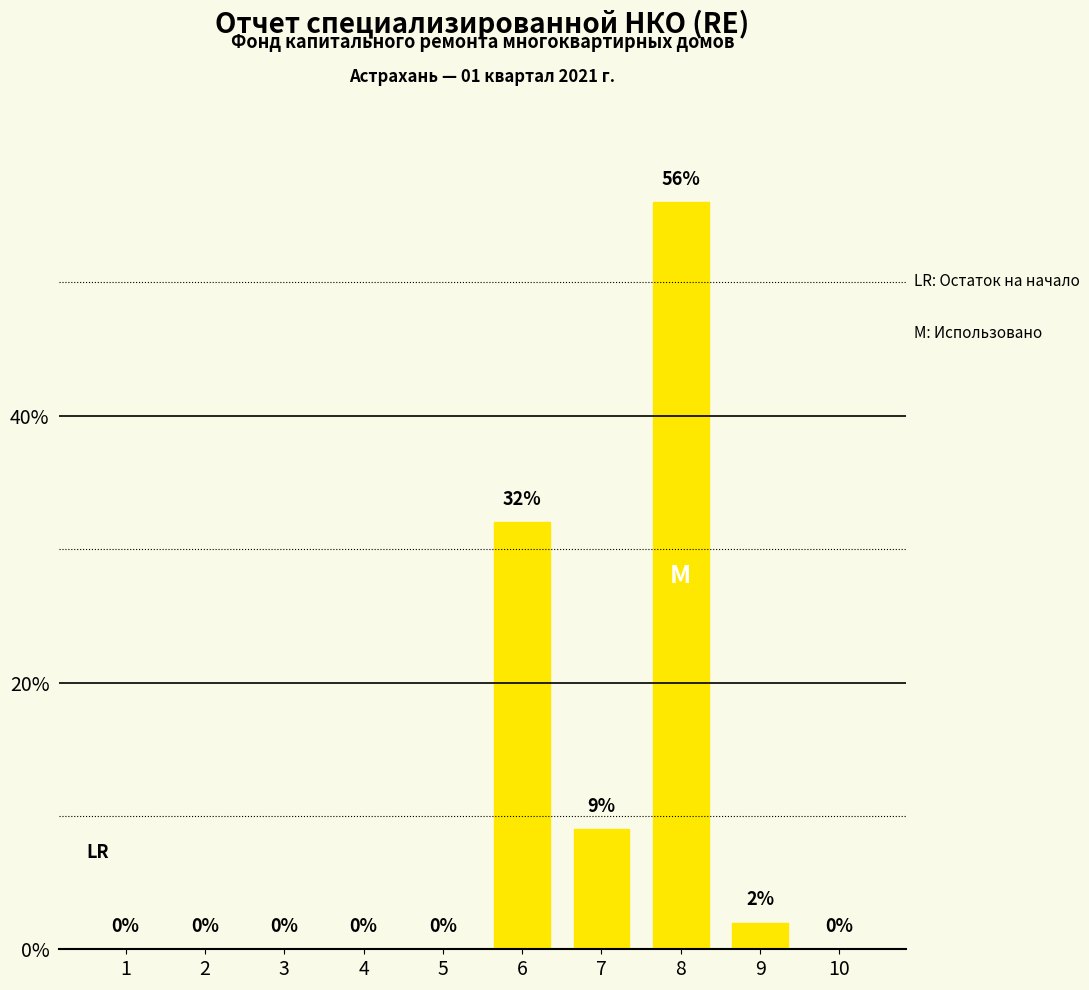

Reading right to left, what are all the values shown in this chart?

0	2	56	9	32	0	0	0	0	0